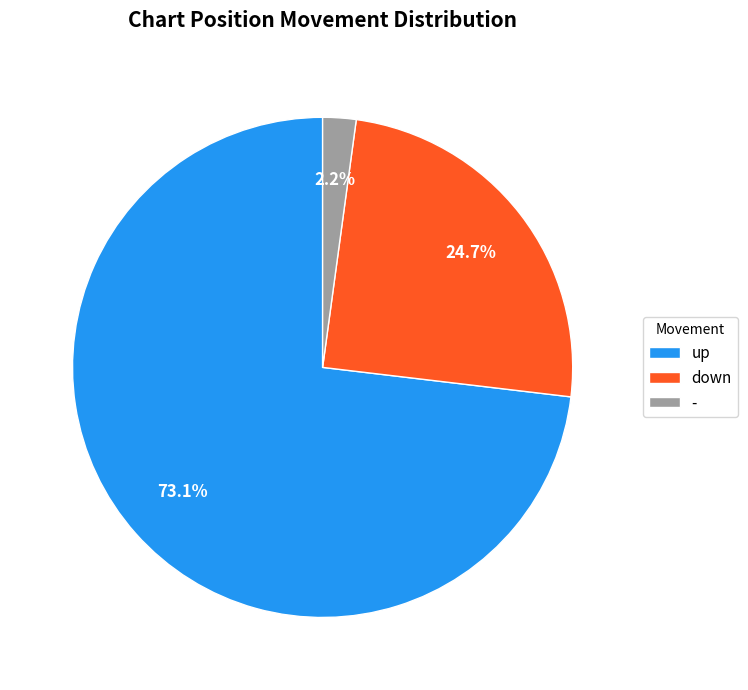

To the nearest percent, what is the combined percentage of up and -?

75%